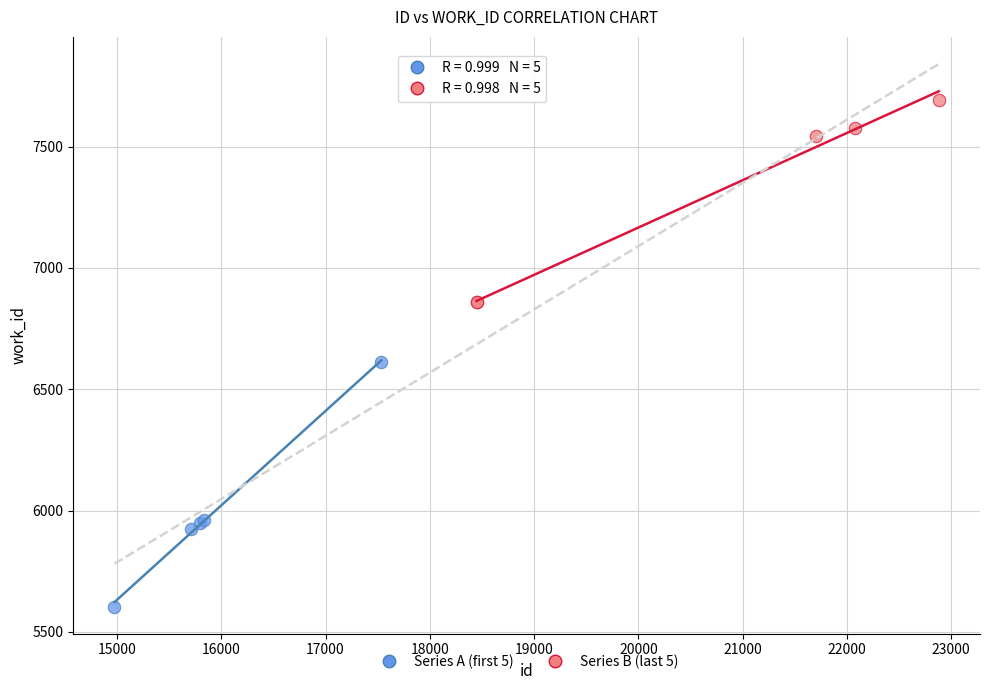

Which series has the largest Y range (max minus min)?

Series A (first 5)